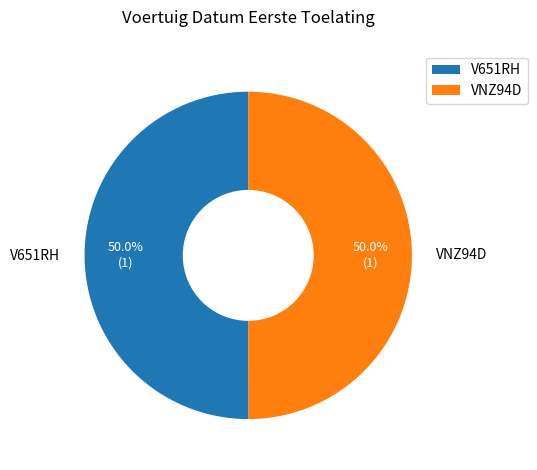

Approximately how many times larger is the value at VNZ94D compared to V651RH?

1.0